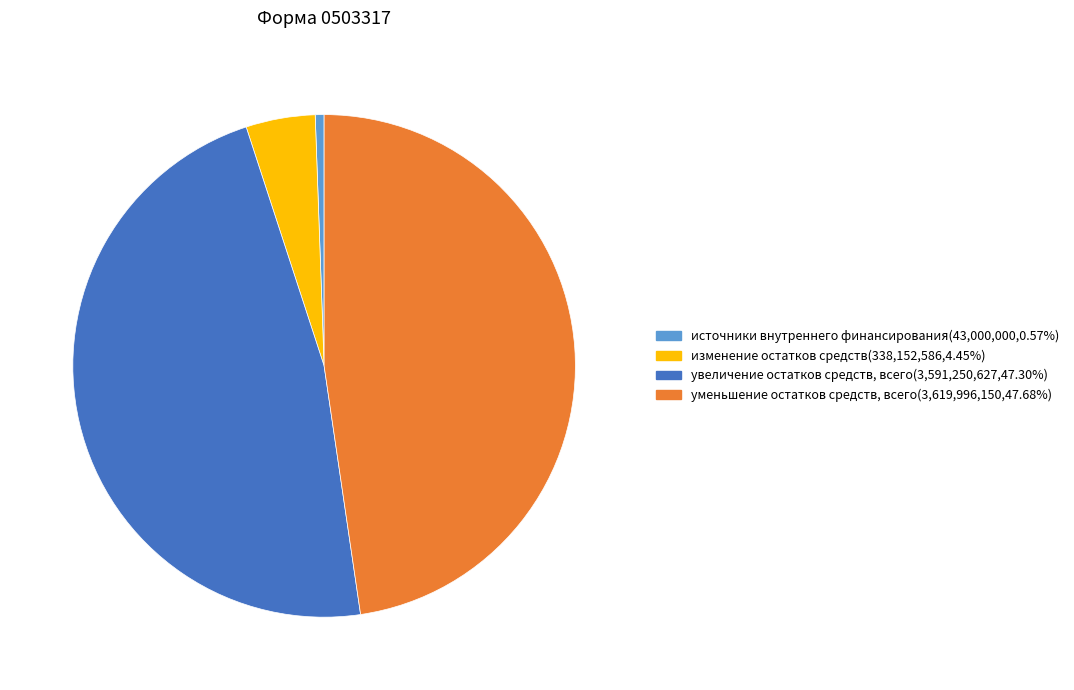

Does any single category account for the majority?

No